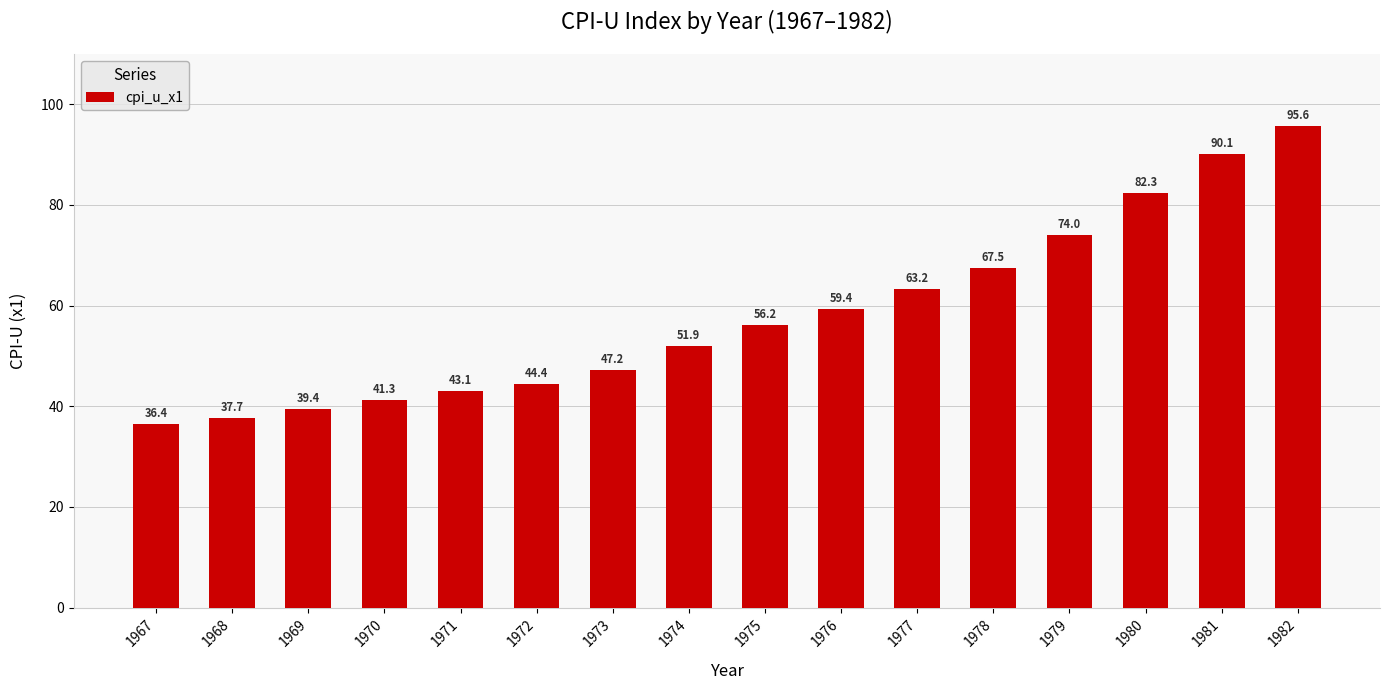

Where is the data nearest to the value 66?

1978